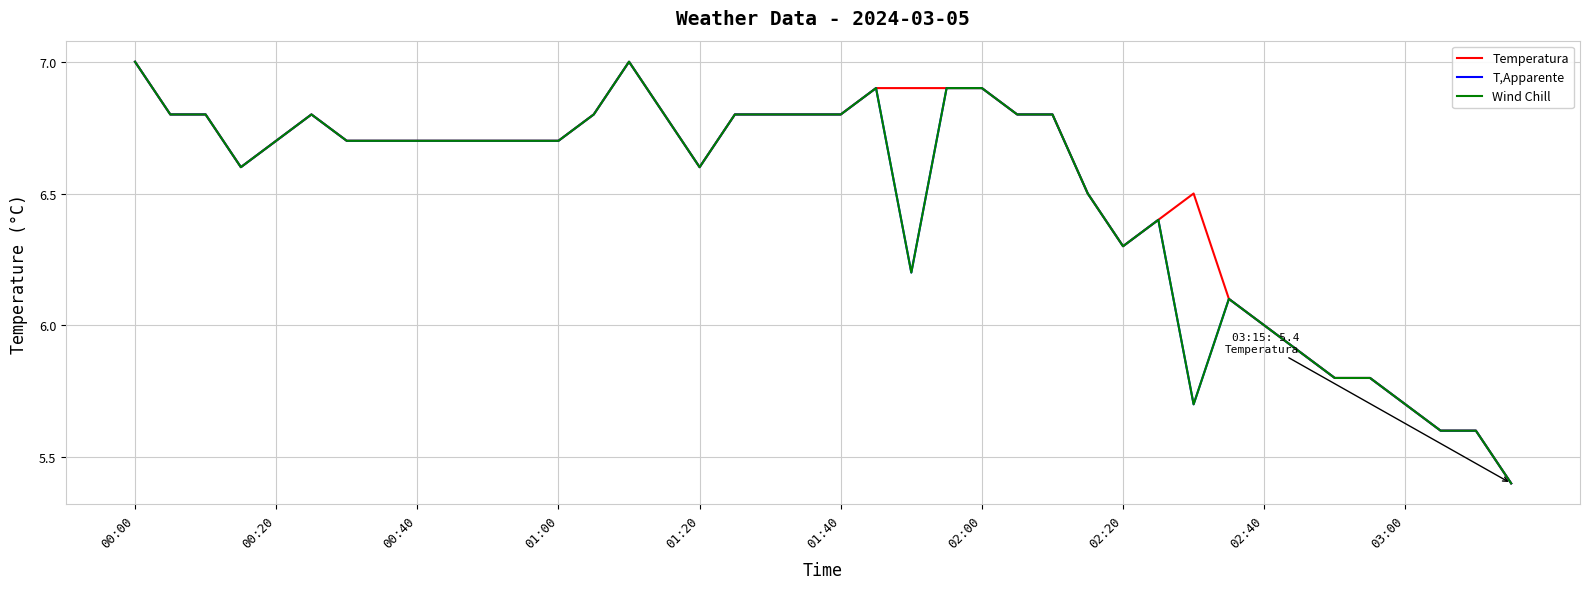

True or false: T,Apparente and Wind Chill intersect in this chart.

False